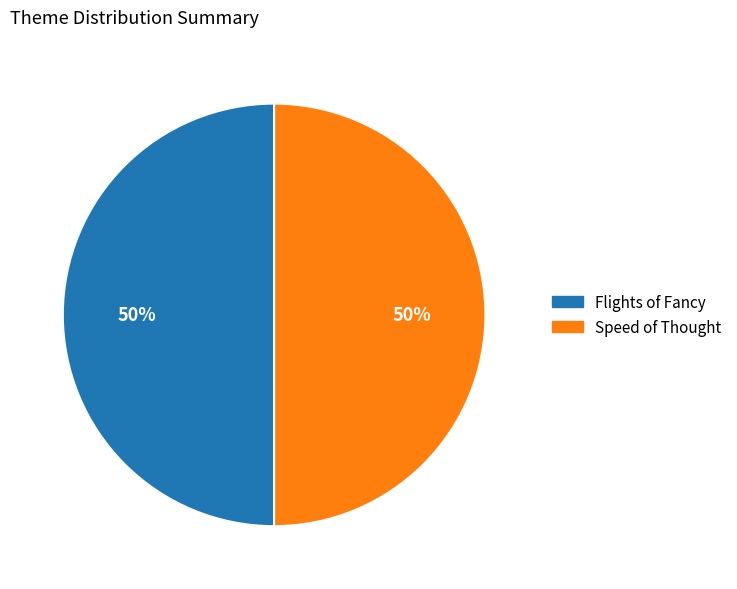

Do Speed of Thought and Flights of Fancy together represent more than half of the pie?

Yes